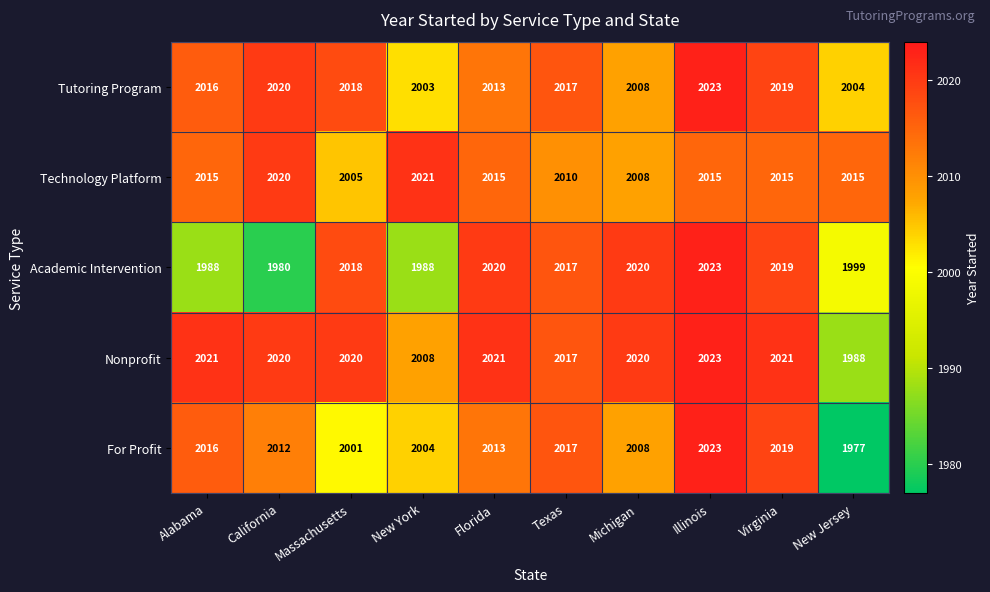

At New York, list the series in order from largest to smallest.

Technology Platform, Nonprofit, For Profit, Tutoring Program, Academic Intervention